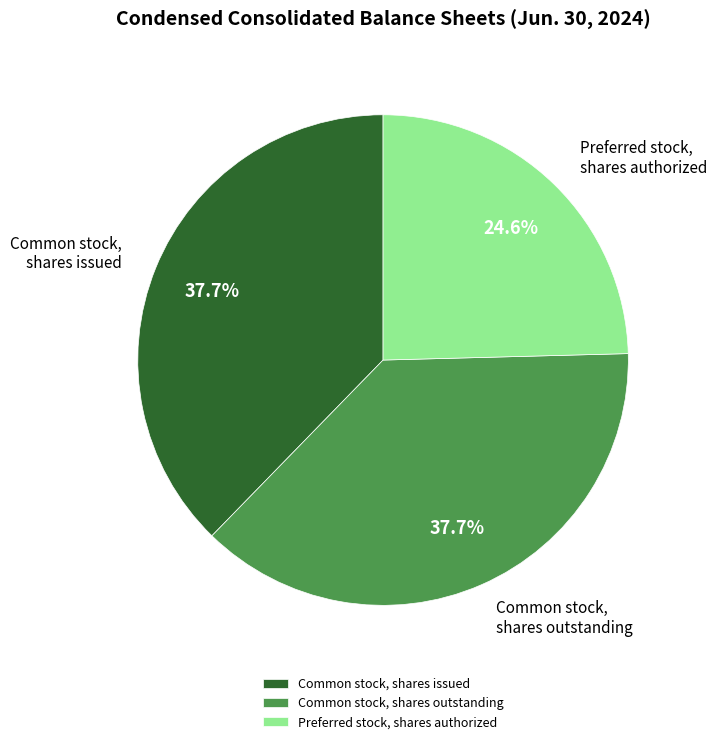

Is Common stock, shares outstanding the majority of the pie?

No